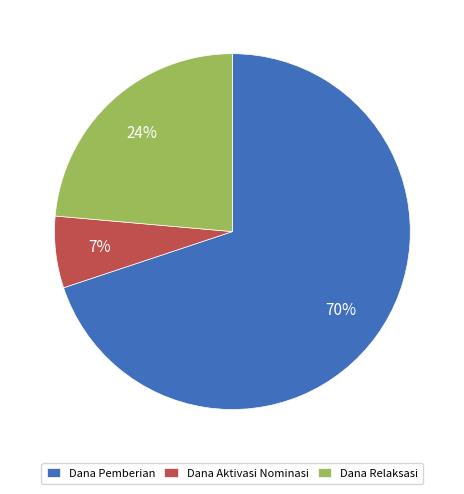

What percentage is the Dana Relaksasi slice, to the nearest percent?

24%